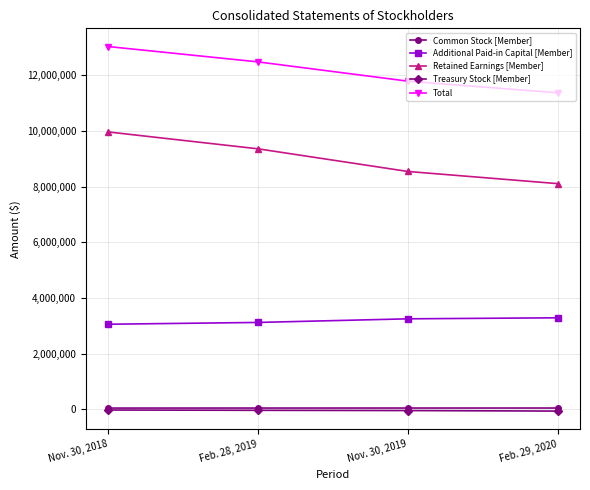

What position from the right is Feb. 29, 2020?

1